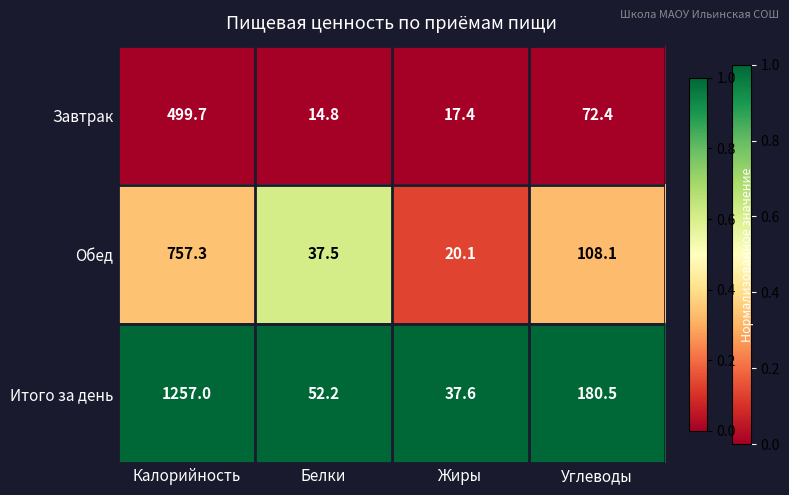

What is the difference between the highest and lowest values at Жиры?

20.2